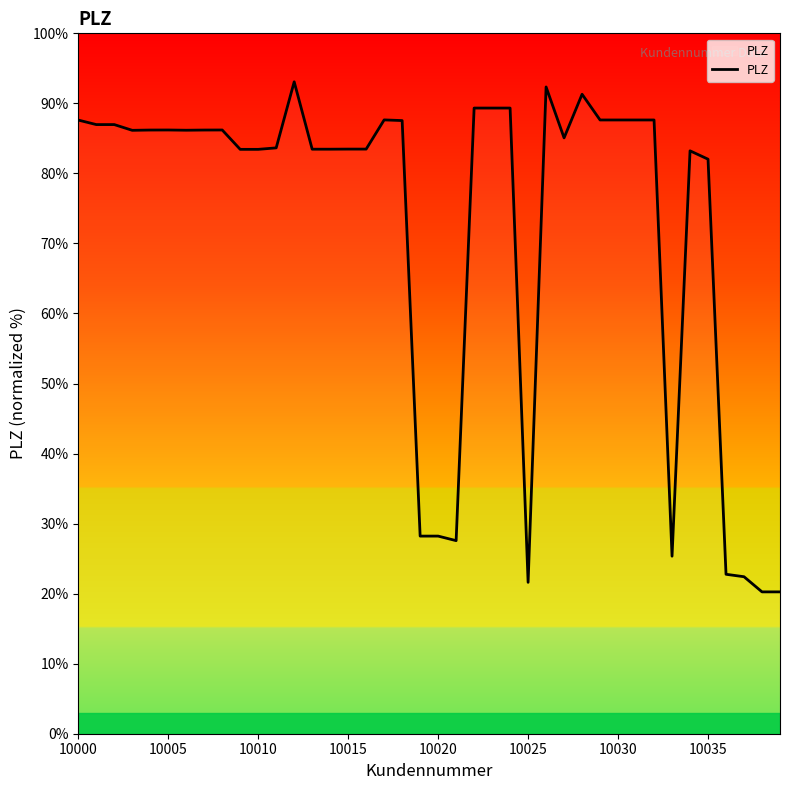

What is the difference between the maximum and minimum values?

72.8